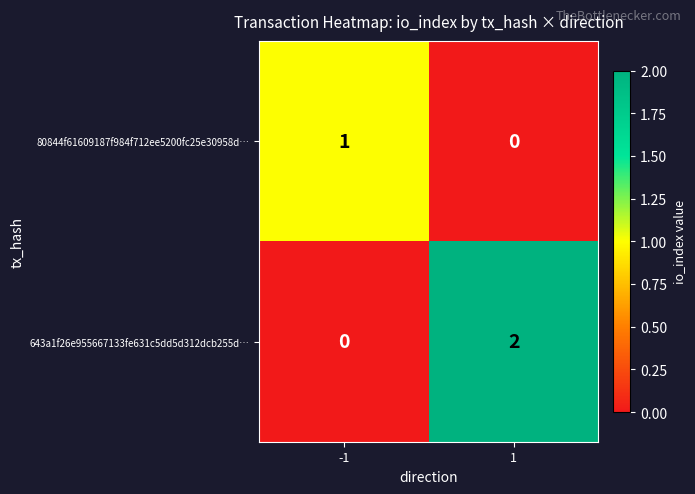

True or false: 80844f61609187f984f712ee5200fc25e30958d… has a value of 1 at -1.

True